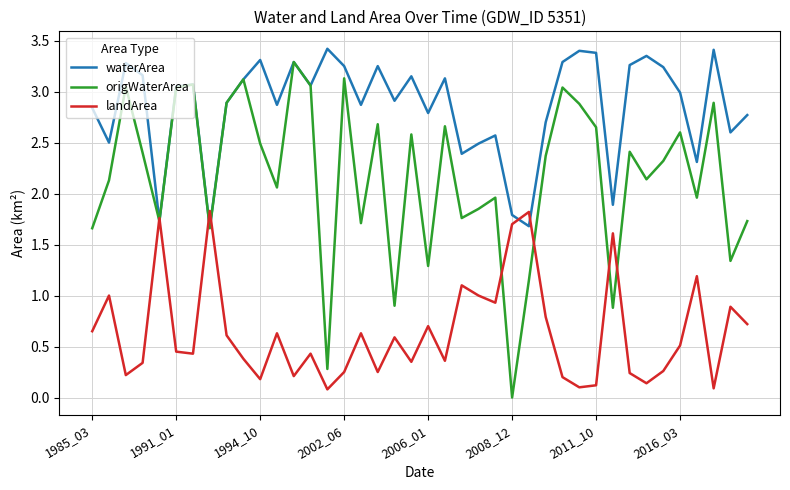

How many categories are shown in the chart?

40